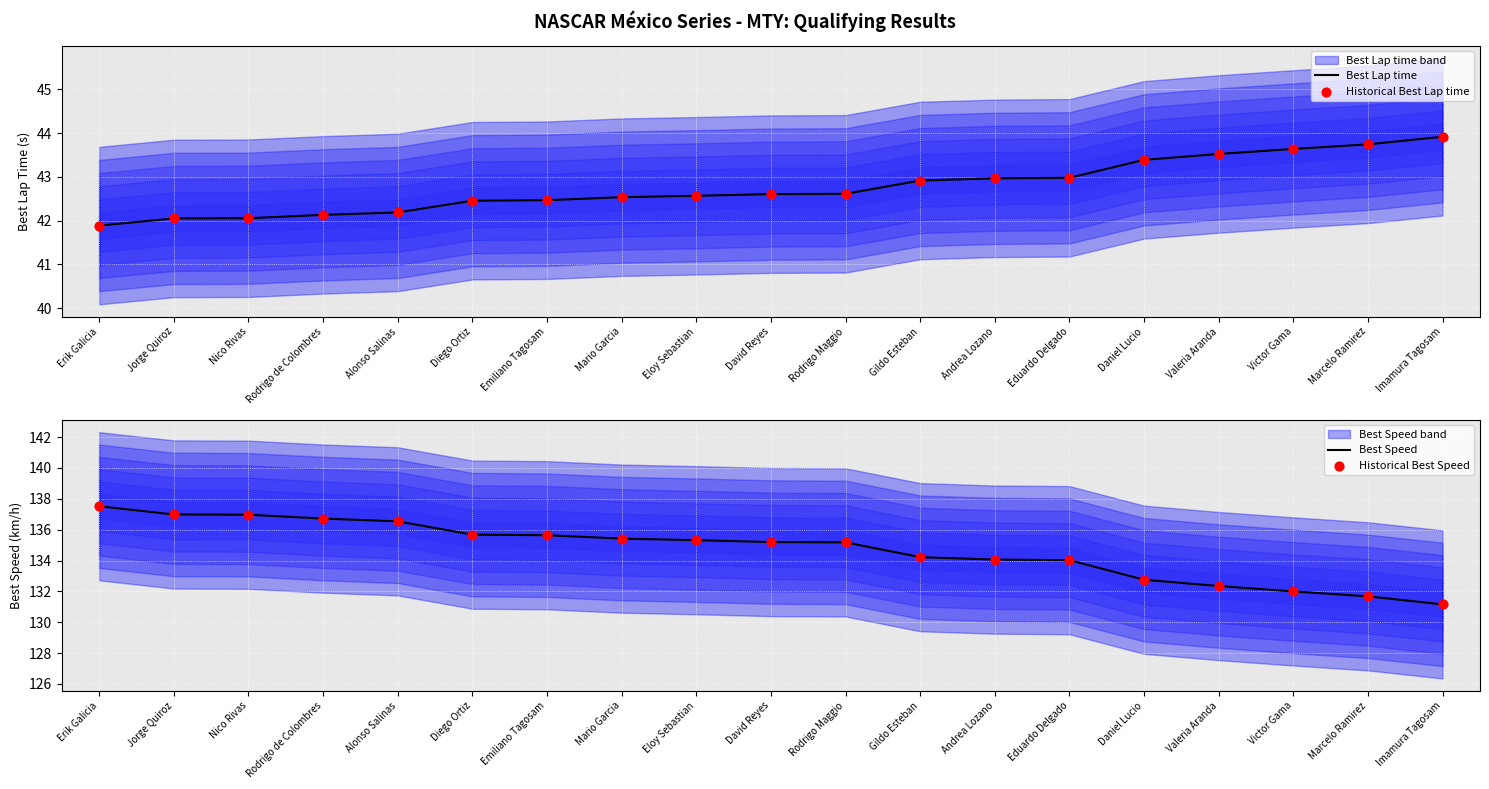

At which category is the sum across all series the highest?

Erik Galicia